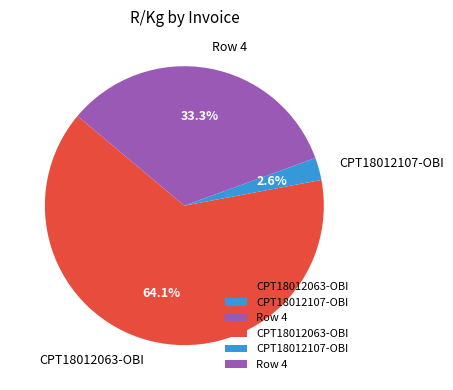

What is the smallest slice in the pie chart?

CPT18012107-OBI